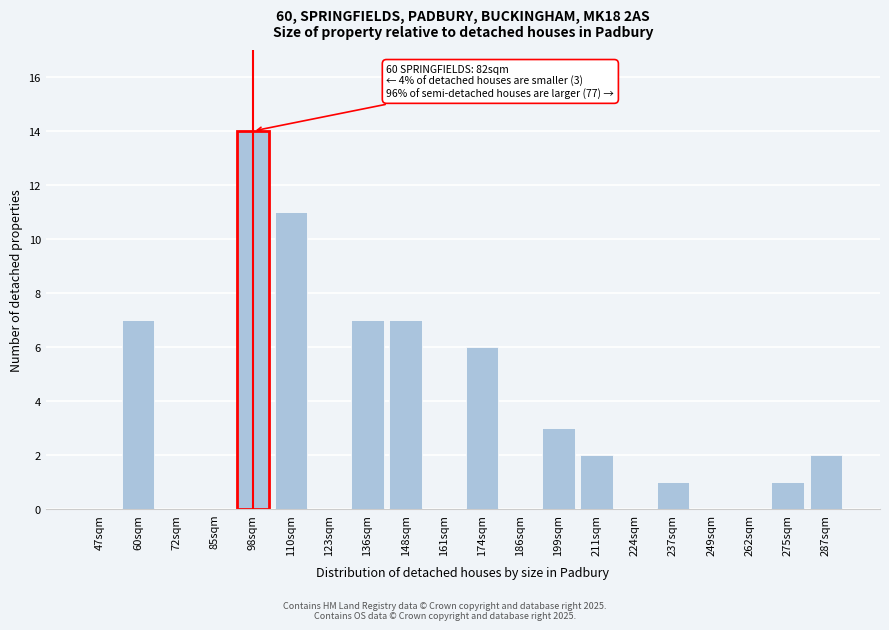

Reading left to right, what are all the values shown in this chart?

47sqm=0	60sqm=7	72sqm=0	85sqm=0	98sqm=14	110sqm=11	123sqm=0	136sqm=7	148sqm=7	161sqm=0	174sqm=6	186sqm=0	199sqm=3	211sqm=2	224sqm=0	237sqm=1	249sqm=0	262sqm=0	275sqm=1	287sqm=2